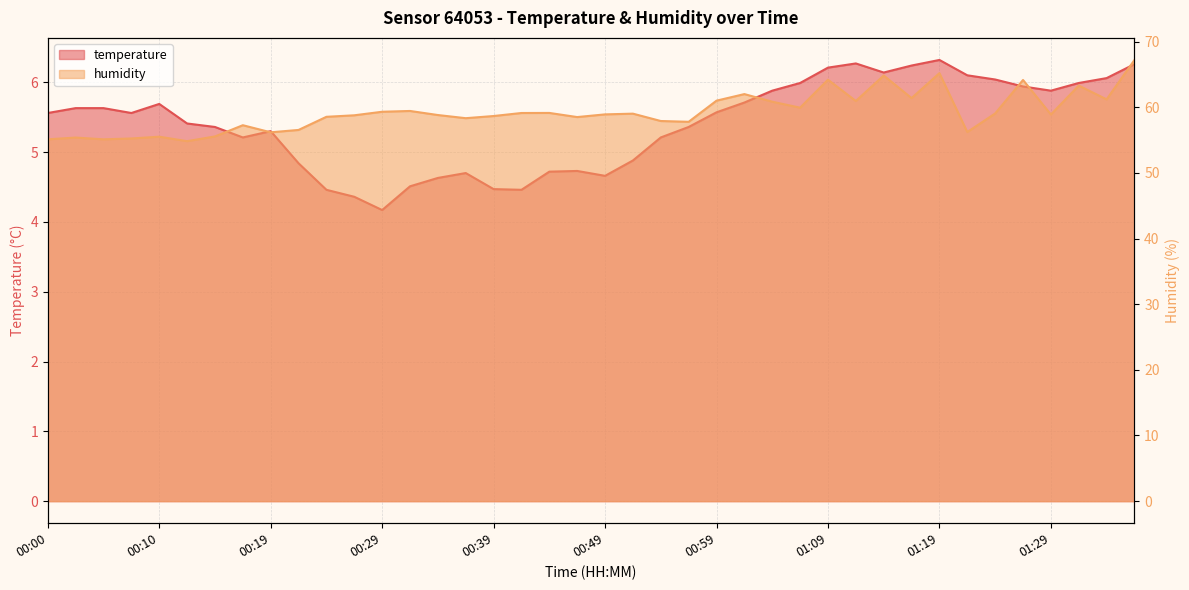

True or false: humidity and temperature intersect in this chart.

False